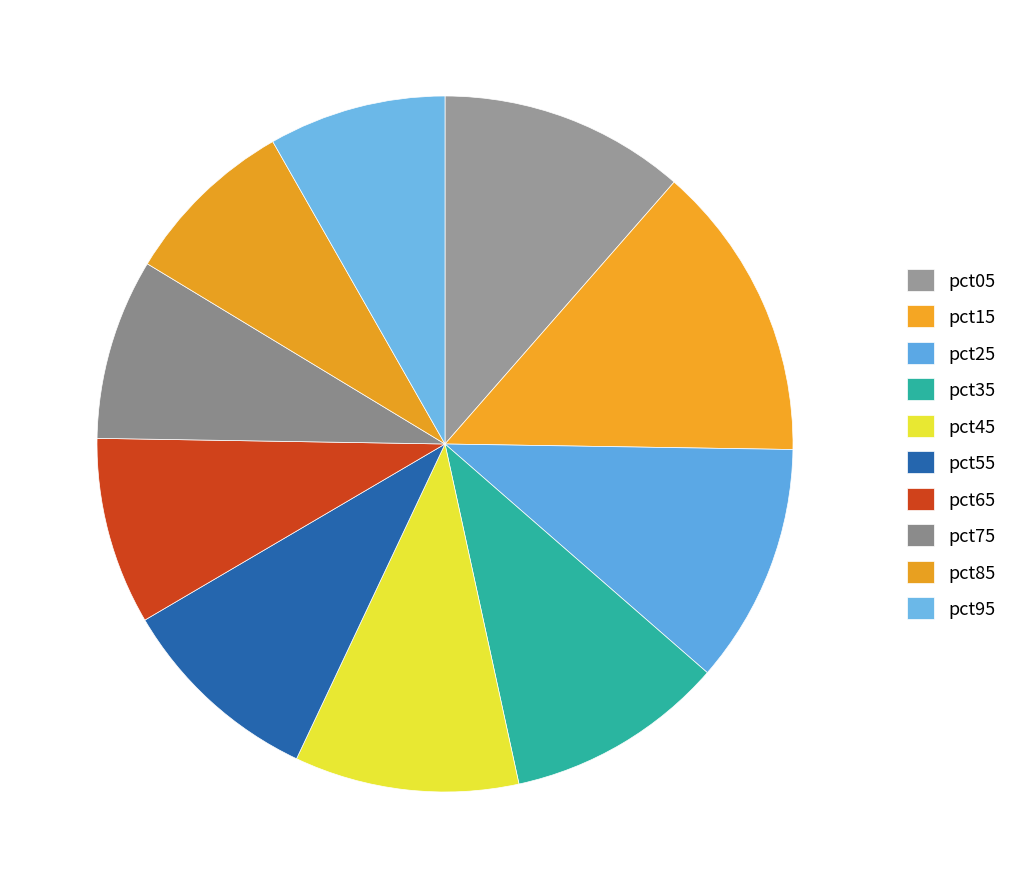

What percentage do pct65 and pct05 together represent?

20.1%